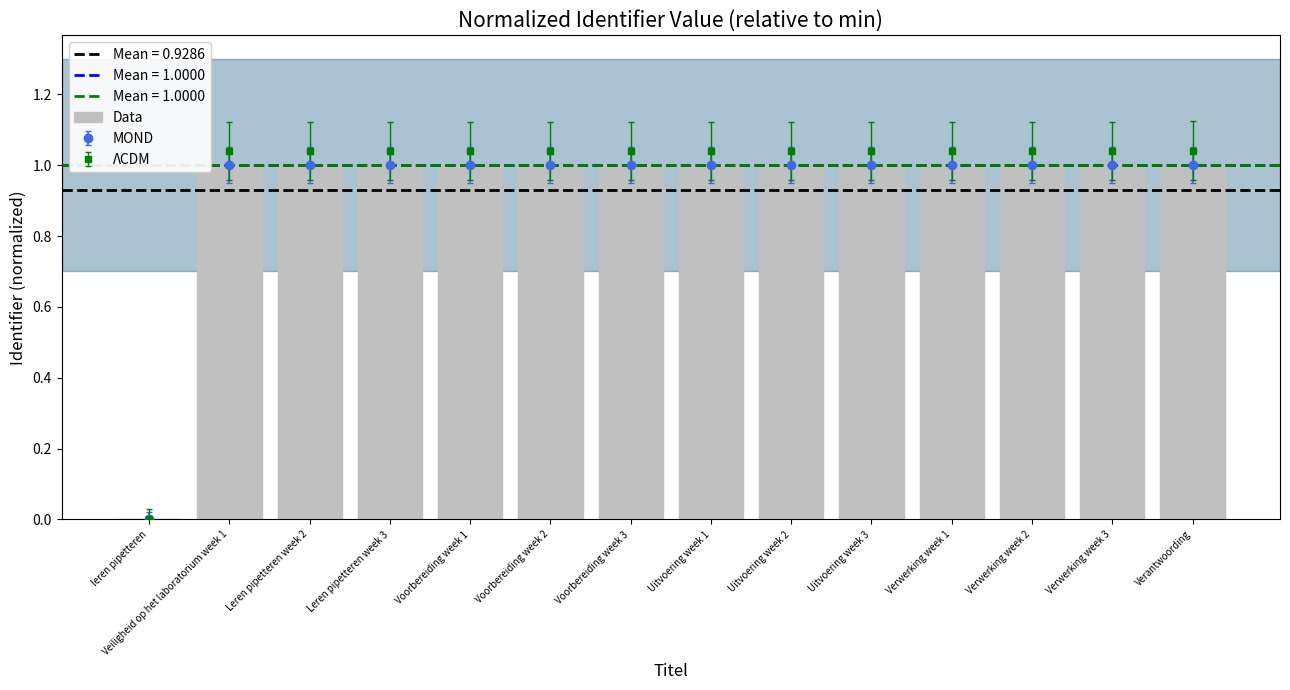

What is the label of the 13th bar from the left?

Verwerking week 3